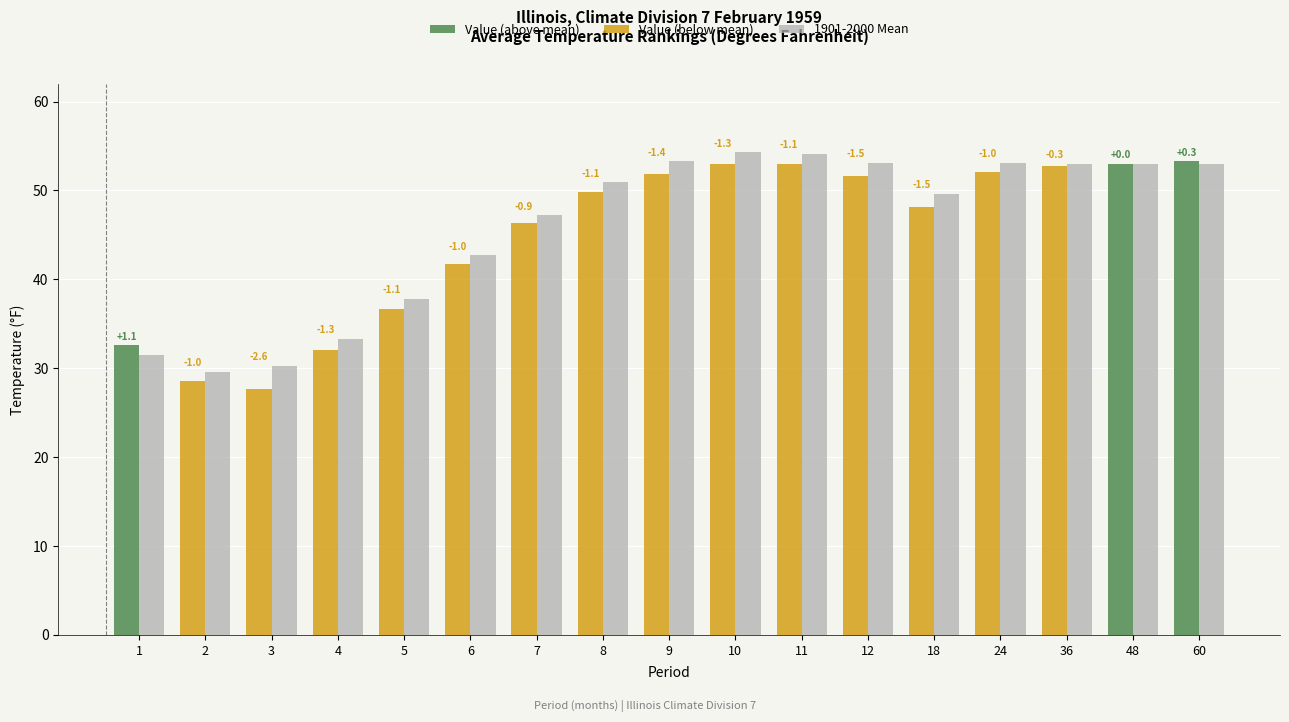

How many groups of bars are there?

17